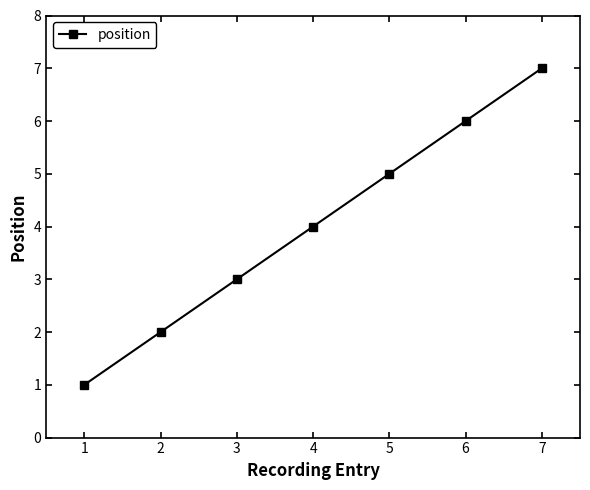

Rank the categories by value from highest to lowest.

7, 6, 5, 4, 3, 2, 1